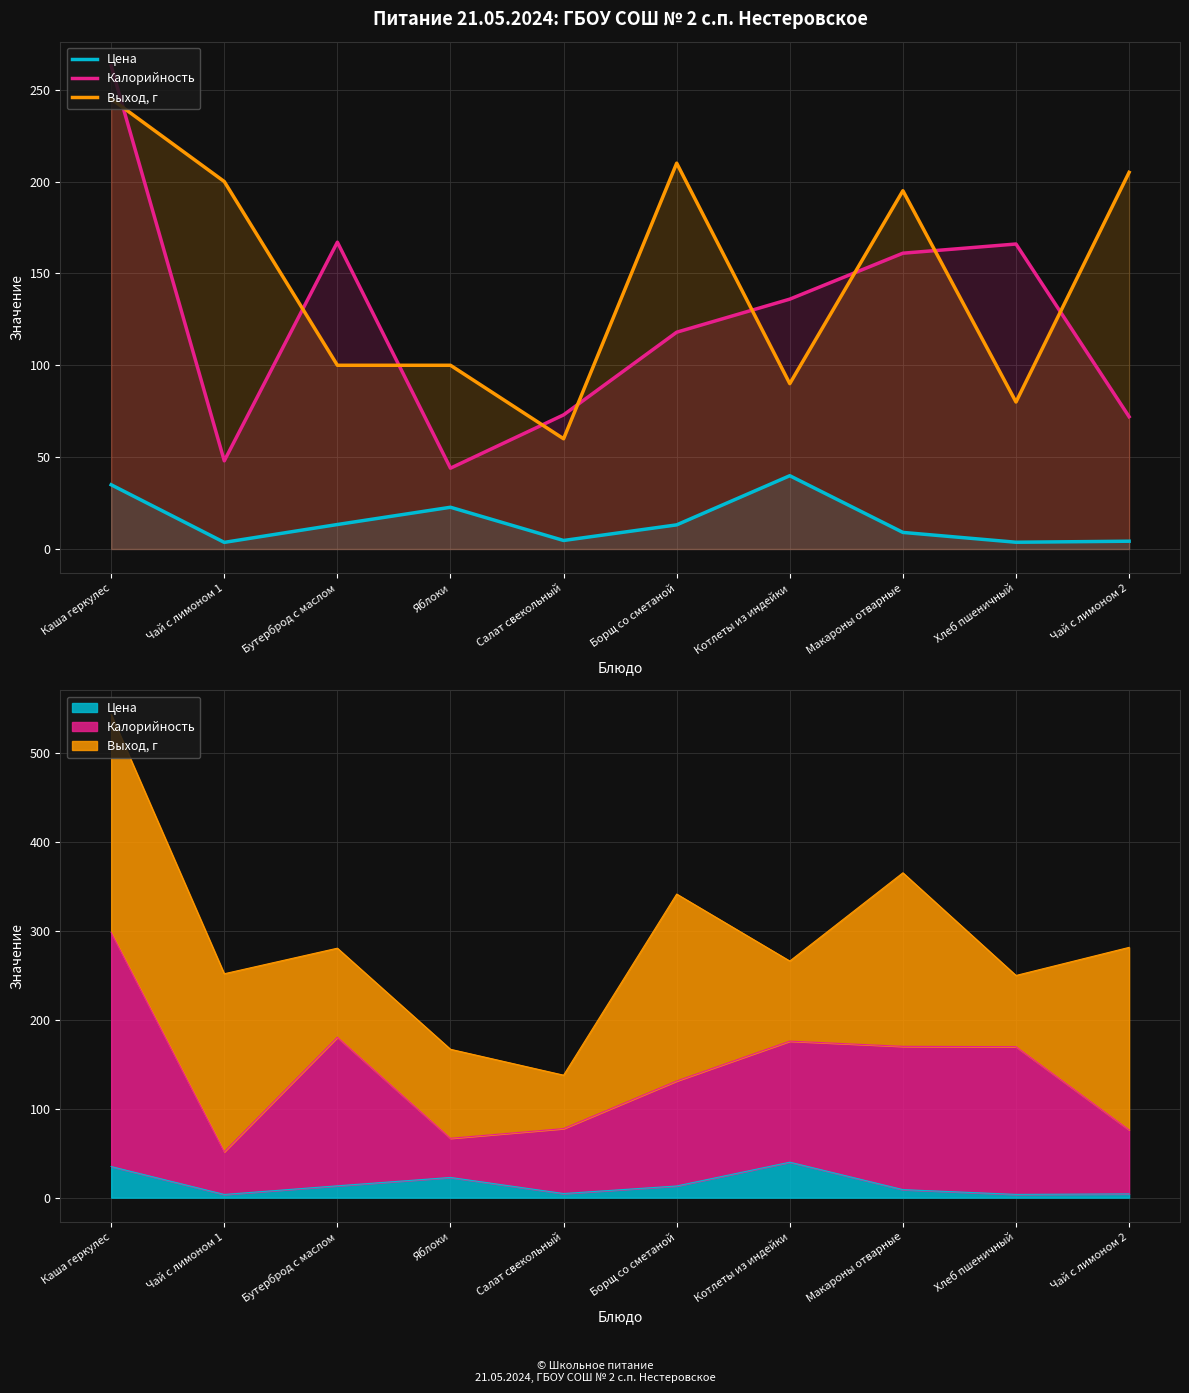

What is the value of the Выход, г point at the 6th from the left?

210.0